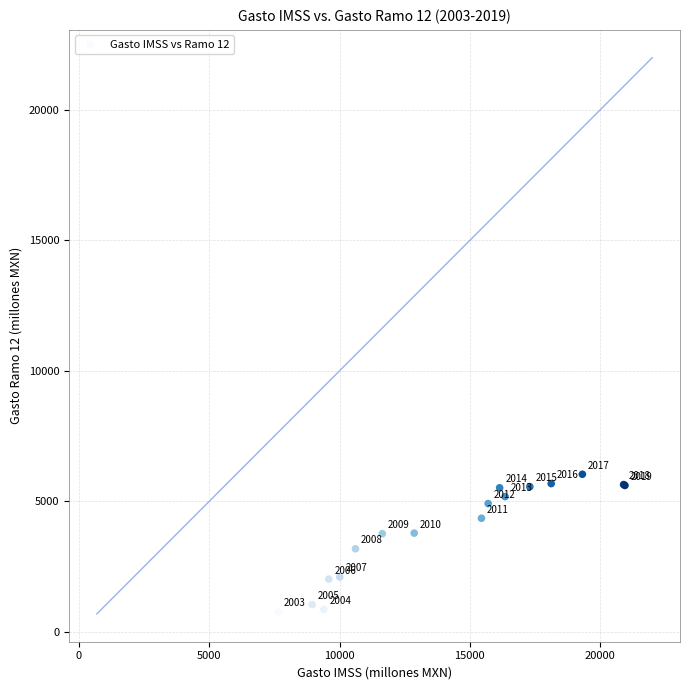

What Y value in the scatter plot is closest to 3397?

3179.5